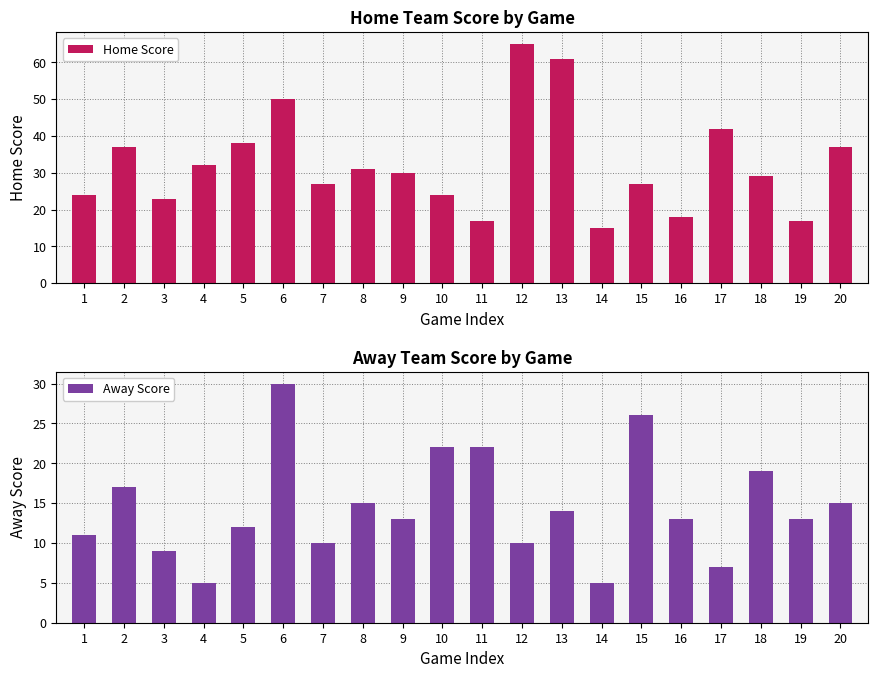

At how many categories does at least one series exceed 48?

3